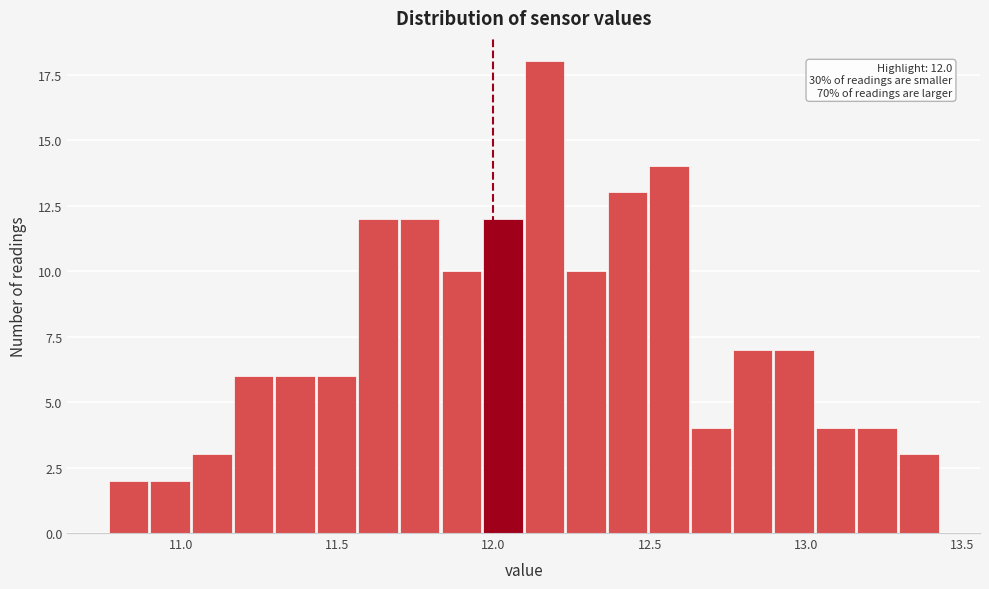

Around what value on the x-axis is the tallest bar? Give the approximate position of its centre, as read against the axis.

12.15